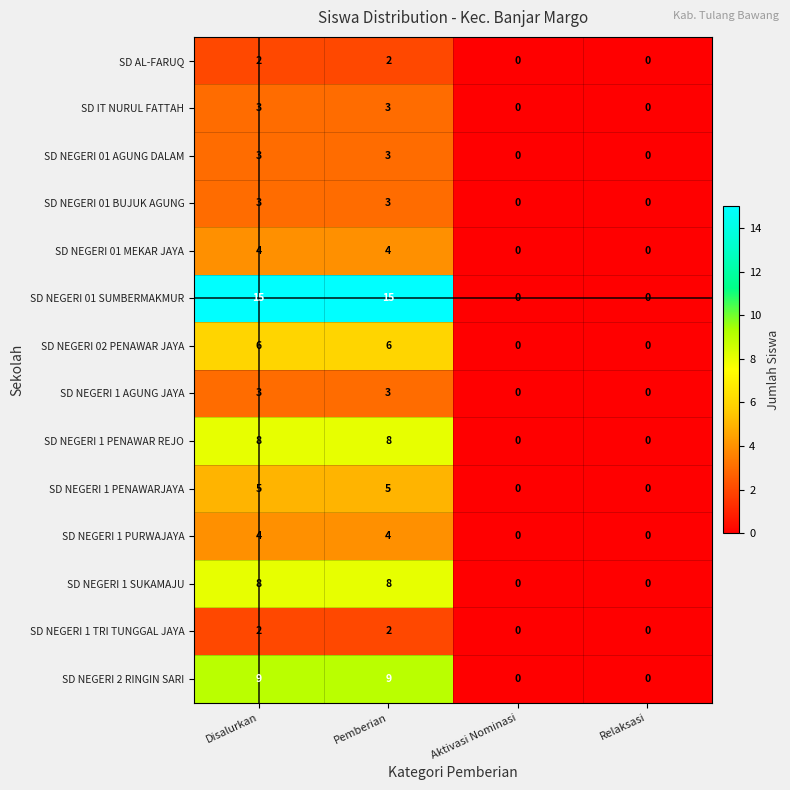

What is the greatest value displayed?

15